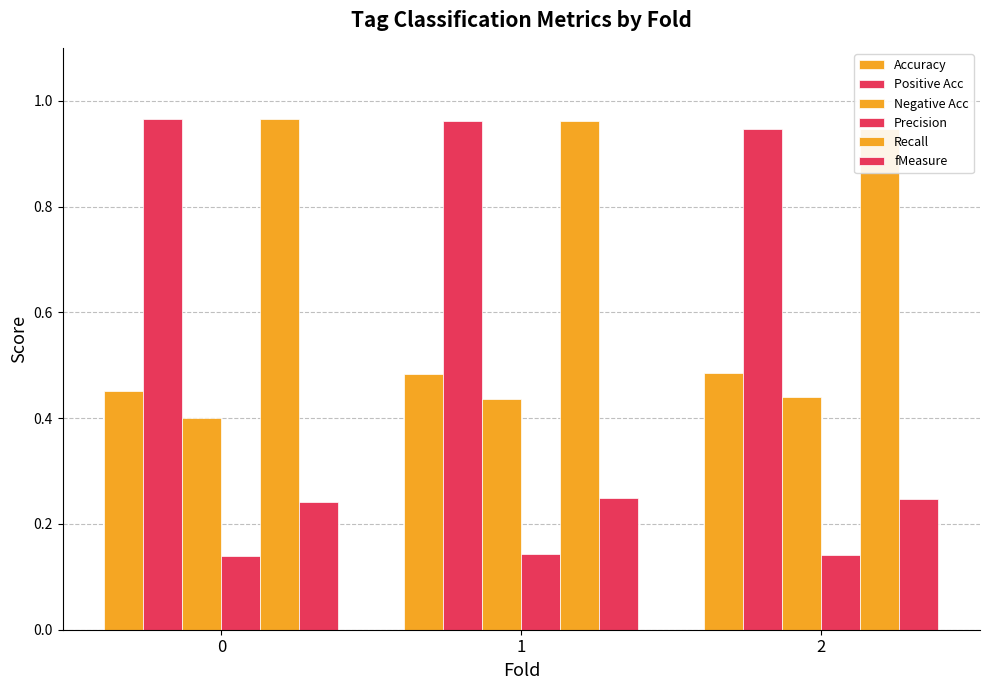

What is the value of the Tag classification precision bar at the 2nd from the left?

0.1